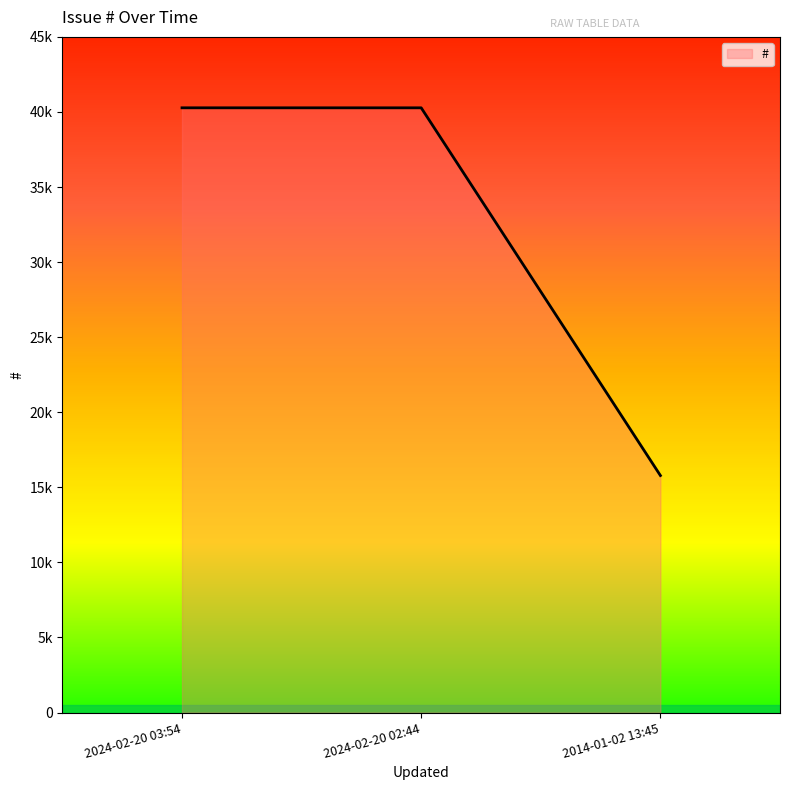

Is this an area chart (filled region under the line)?

Yes